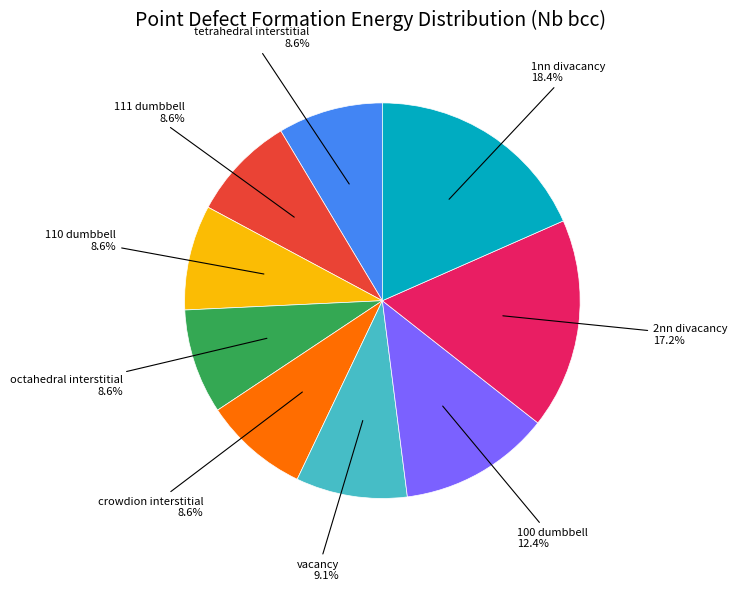

Is there any slice that represents more than half of the pie?

No